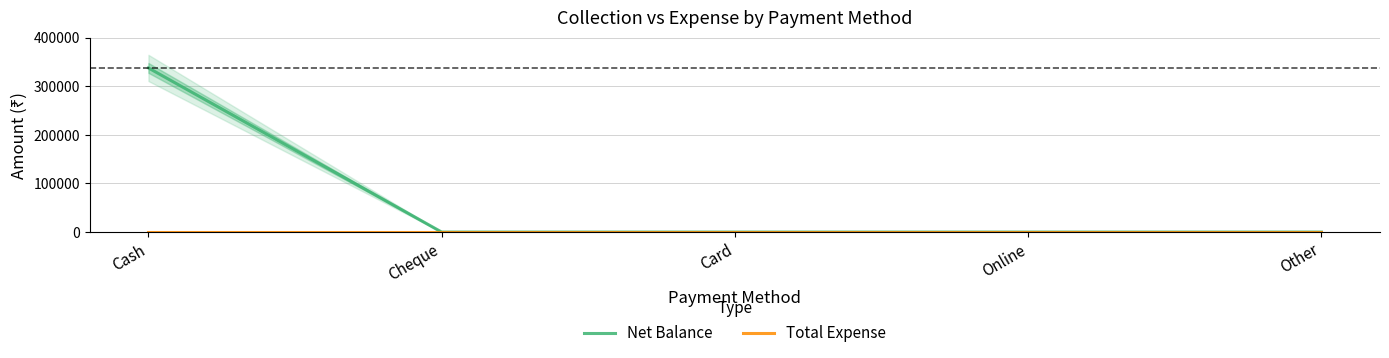

Reading right to left, what are all the values shown in this chart?

Net Balance: 0	0	0	0	337800
Total Expense: 0	0	0	0	0